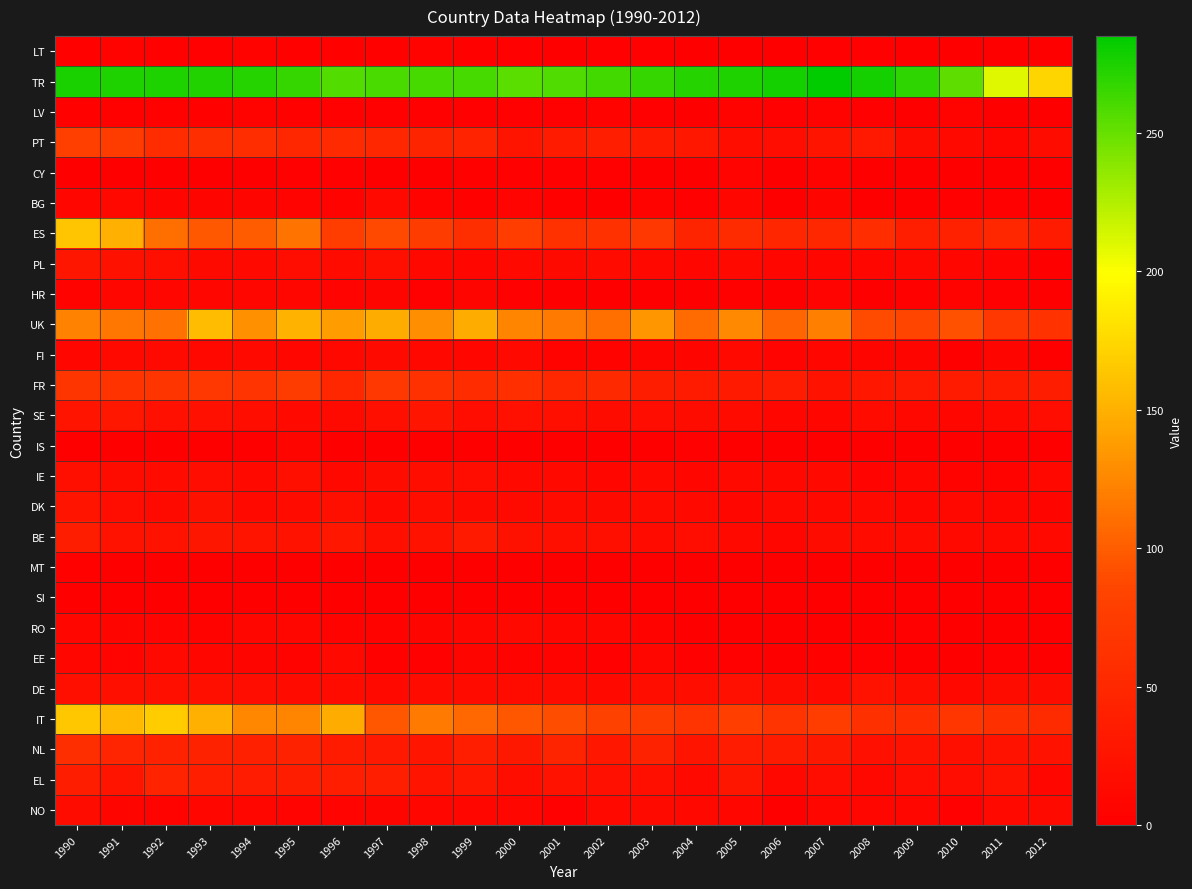

Reading right to left, list all the values displayed in this chart.

LT: 2012=0	2011=1	2010=1	2009=2	2008=3	2007=3	2006=2	2005=2	2004=2	2003=3	2002=3	2001=2	2000=3	1999=4	1998=5	1997=4	1996=4	1995=4	1994=5	1993=3	1992=4	1991=5	1990=4
TR: 2012=173	2011=210	2010=253	2009=269	2008=278	2007=285	2006=278	2005=274	2004=272	2003=267	2002=262	2001=258	2000=254	1999=261	1998=261	1997=260	1996=257	1995=267	1994=272	1993=273	1992=274	1991=274	1990=275
LV: 2012=1	2011=1	2010=5	2009=2	2008=3	2007=5	2006=3	2005=5	2004=2	2003=3	2002=5	2001=3	2000=3	1999=3	1998=3	1997=3	1996=3	1995=4	1994=5	1993=4	1992=4	1991=4	1990=4
PT: 2012=16	2011=8	2010=12	2009=16	2008=32	2007=26	2006=17	2005=18	2004=30	2003=33	2002=39	2001=34	2000=26	1999=44	1998=45	1997=50	1996=53	1995=50	1994=57	1993=59	1992=55	1991=75	1990=78
CY: 2012=1	2011=0	2010=0	2009=0	2008=0	2007=5	2006=1	2005=6	2004=1	2003=1	2002=3	2001=3	2000=3	1999=4	1998=1	1997=0	1996=3	1995=3	1994=1	1993=1	1992=2	1991=2	1990=1
BG: 2012=1	2011=3	2010=3	2009=2	2008=2	2007=7	2006=2	2005=9	2004=3	2003=5	2002=2	2001=4	2000=6	1999=4	1998=5	1997=12	1996=5	1995=6	1994=7	1993=7	1992=7	1991=11	1990=8
ES: 2012=34	2011=50	2010=42	2009=38	2008=57	2007=49	2006=48	2005=54	2004=45	2003=69	2002=62	2001=62	2000=76	1999=58	1998=75	1997=88	1996=76	1995=113	1994=100	1993=97	1992=111	1991=150	1990=163
PL: 2012=2	2011=6	2010=8	2009=11	2008=9	2007=8	2006=10	2005=13	2004=9	2003=11	2002=15	2001=14	2000=12	1999=9	1998=11	1997=20	1996=15	1995=17	1994=13	1993=14	1992=19	1991=22	1990=28
HR: 2012=2	2011=3	2010=5	2009=4	2008=2	2007=6	2006=0	2005=4	2004=2	2003=1	2002=1	2001=2	2000=3	1999=7	1998=3	1997=7	1996=6	1995=8	1994=8	1993=8	1992=8	1991=9	1990=5
UK: 2012=63	2011=69	2010=93	2009=86	2008=90	2007=121	2006=105	2005=126	2004=108	2003=134	2002=111	2001=118	2000=124	1999=147	1998=130	1997=148	1996=138	1995=151	1994=131	1993=157	1992=112	1991=115	1990=122
FI: 2012=2	2011=7	2010=2	2009=7	2008=7	2007=8	2006=6	2005=13	2004=7	2003=7	2002=5	2001=5	2000=12	1999=9	1998=11	1997=14	1996=11	1995=9	1994=13	1993=11	1992=14	1991=12	1990=9
FR: 2012=37	2011=35	2010=35	2009=32	2008=29	2007=24	2006=36	2005=33	2004=35	2003=37	2002=52	2001=49	2000=60	1999=55	1998=62	1997=68	1996=50	1995=75	1994=65	1993=68	1992=66	1991=64	1990=66
SE: 2012=17	2011=13	2010=9	2009=11	2008=15	2007=8	2006=10	2005=15	2004=16	2003=17	2002=16	2001=20	2000=21	1999=17	1998=27	1997=20	1996=14	1995=12	1994=18	1993=21	1992=21	1991=30	1990=26
IS: 2012=1	2011=1	2010=1	2009=0	2008=0	2007=0	2006=0	2005=0	2004=3	2003=0	2002=1	2001=1	2000=0	1999=1	1998=0	1997=0	1996=1	1995=7	1994=0	1993=0	1992=1	1991=1	1990=0
IE: 2012=11	2011=5	2010=5	2009=10	2008=6	2007=12	2006=11	2005=13	2004=9	2003=13	2002=10	2001=13	2000=13	1999=17	1998=18	1997=16	1996=11	1995=20	1994=12	1993=17	1992=15	1991=16	1990=20
DK: 2012=7	2011=10	2010=11	2009=9	2008=13	2007=13	2006=12	2005=8	2004=12	2003=15	2002=14	2001=15	2000=14	1999=14	1998=18	1997=13	1996=20	1995=15	1994=13	1993=22	1992=14	1991=17	1990=26
BE: 2012=13	2011=13	2010=12	2009=15	2008=15	2007=16	2006=9	2005=13	2004=17	2003=15	2002=20	2001=20	2000=22	1999=33	1998=23	1997=19	1996=30	1995=25	1994=26	1993=28	1992=23	1991=25	1990=37
MT: 2012=1	2011=0	2010=2	2009=1	2008=0	2007=1	2006=2	2005=0	2004=1	2003=0	2002=0	2001=0	2000=0	1999=0	1998=2	1997=0	1996=0	1995=0	1994=0	1993=0	1992=2	1991=1	1990=4
SI: 2012=1	2011=0	2010=0	2009=0	2008=1	2007=1	2006=1	2005=1	2004=1	2003=0	2002=0	2001=1	2000=1	1999=1	1998=1	1997=2	1996=1	1995=2	1994=1	1993=0	1992=2	1991=2	1990=0
RO: 2012=1	2011=1	2010=1	2009=3	2008=2	2007=2	2006=2	2005=2	2004=2	2003=5	2002=8	2001=10	2000=13	1999=9	1998=7	1997=5	1996=5	1995=8	1994=8	1993=5	1992=6	1991=7	1990=8
EE: 2012=1	2011=3	2010=2	2009=0	2008=3	2007=4	2006=2	2005=3	2004=3	2003=8	2002=3	2001=5	2000=5	1999=7	1998=3	1997=4	1996=12	1995=5	1994=7	1993=9	1992=12	1991=6	1990=8
DE: 2012=16	2011=16	2010=11	2009=18	2008=25	2007=12	2006=16	2005=21	2004=18	2003=18	2002=13	2001=15	2000=15	1999=15	1998=15	1997=13	1996=15	1995=15	1994=17	1993=19	1992=19	1991=19	1990=19
IT: 2012=54	2011=61	2010=67	2009=57	2008=61	2007=76	2006=65	2005=77	2004=65	2003=75	2002=82	2001=91	2000=96	1999=106	1998=117	1997=96	1996=148	1995=124	1994=125	1993=150	1992=167	1991=155	1990=164
NL: 2012=23	2011=23	2010=20	2009=23	2008=21	2007=31	2006=35	2005=36	2004=26	2003=43	2002=30	2001=45	2000=31	1999=39	1998=27	1997=32	1996=34	1995=43	1994=41	1993=43	1992=43	1991=47	1990=58
EL: 2012=10	2011=25	2010=17	2009=17	2008=11	2007=17	2006=11	2005=28	2004=13	2003=20	2002=21	2001=25	2000=18	1999=30	1998=26	1997=39	1996=39	1995=37	1994=36	1993=39	1992=44	1991=26	1990=37
NO: 2012=14	2011=12	2010=3	2009=10	2008=8	2007=8	2006=1	2005=9	2004=11	2003=14	2002=12	2001=3	2000=9	1999=8	1998=8	1997=7	1996=6	1995=6	1994=9	1993=8	1992=5	1991=7	1990=16